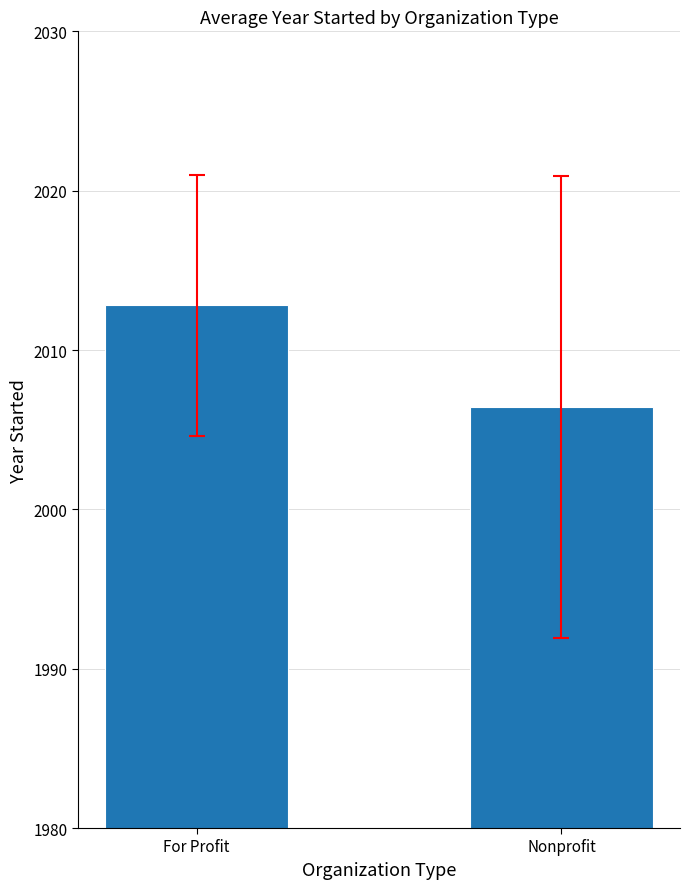

What is the label of the 1st bar from the right?

Nonprofit